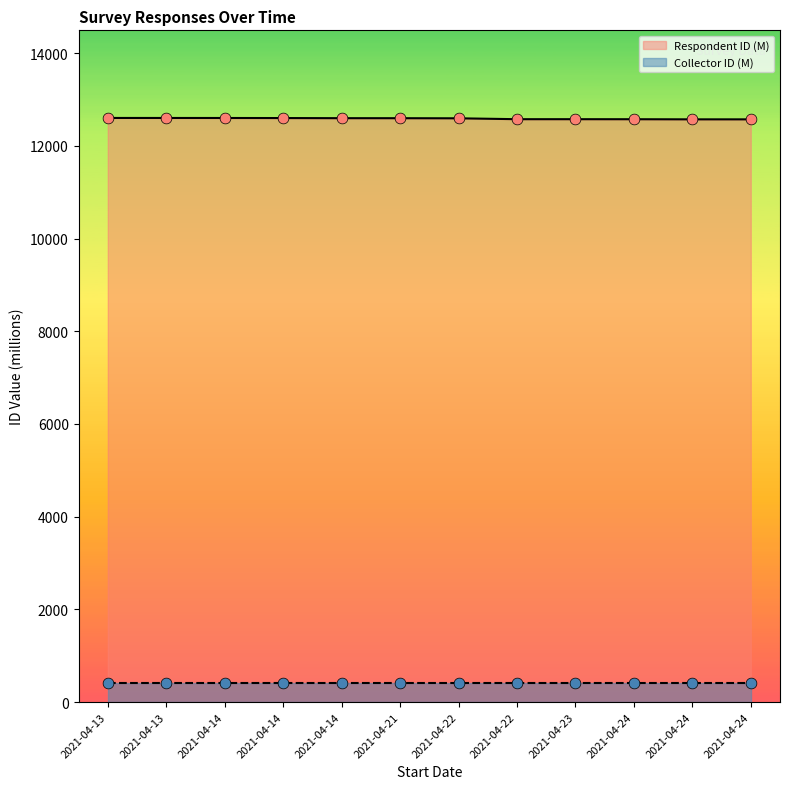

What is the change in value from 2021-04-14 to 2021-04-24?

-25.0